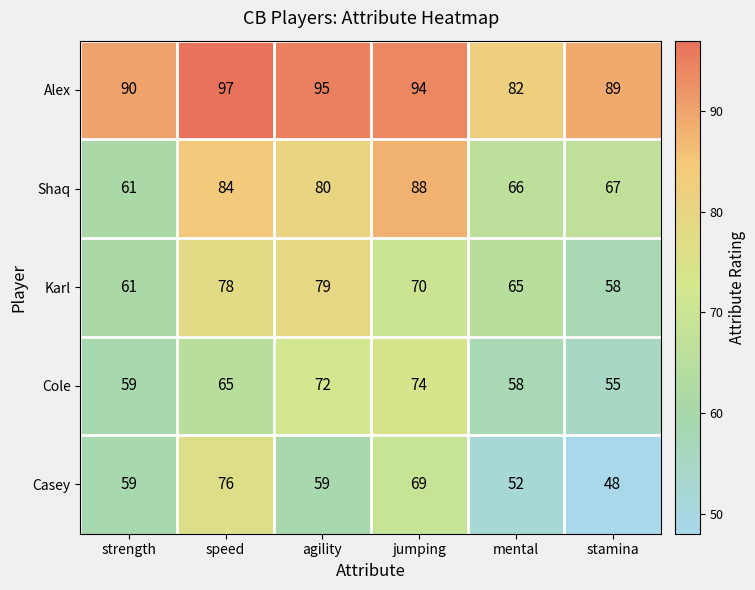

Which series changed the most between agility and jumping?

Casey